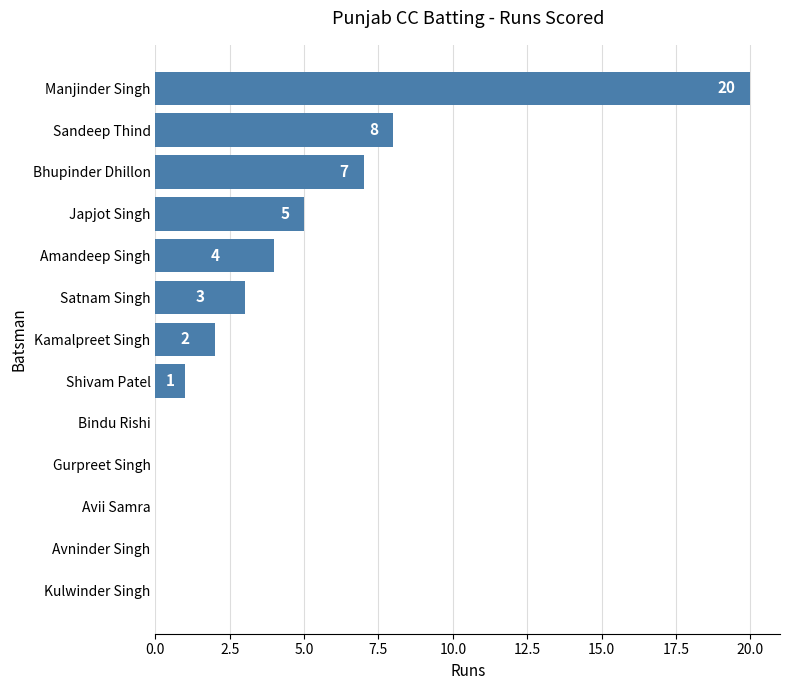

The value at Amandeep Singh is 4. True or false?

True